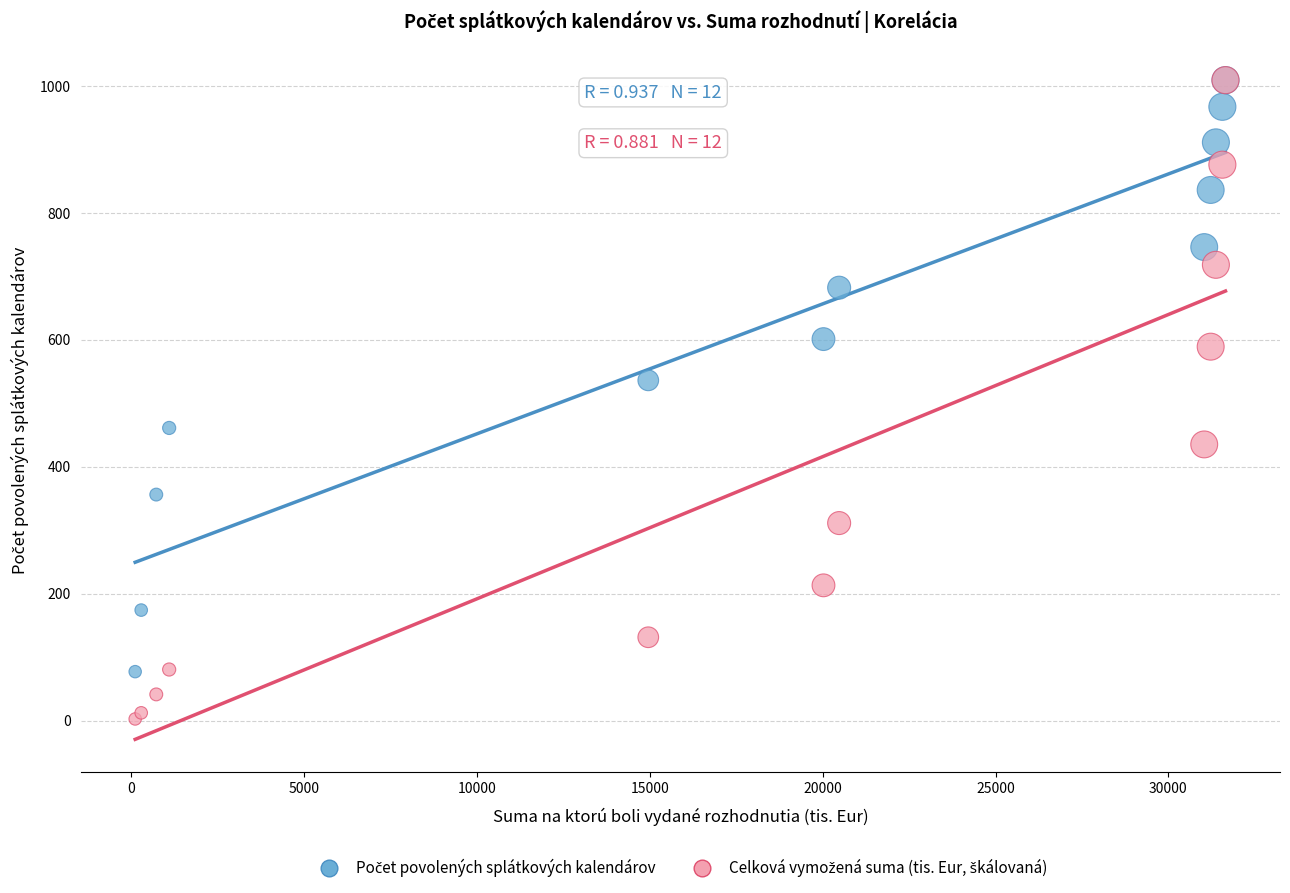

Across all series, what Y value is closest to 505?

536.0